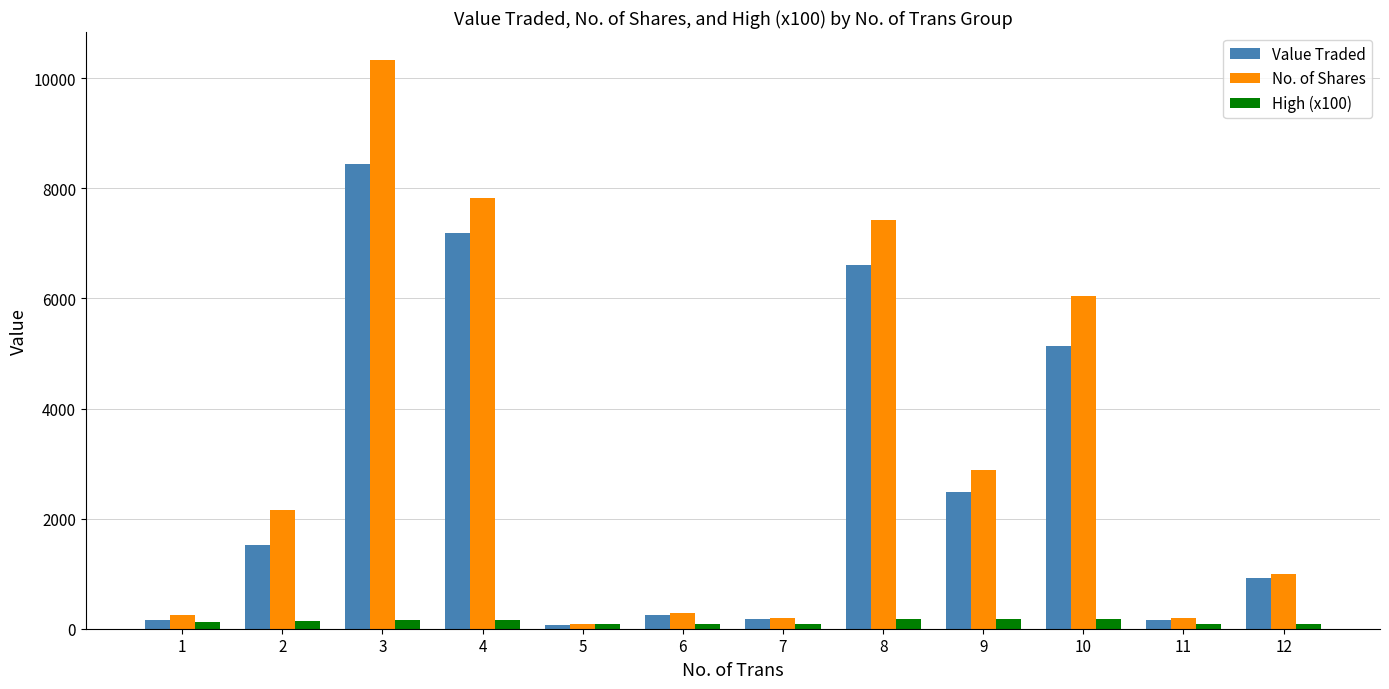

At which category is the sum across all series the highest?

3